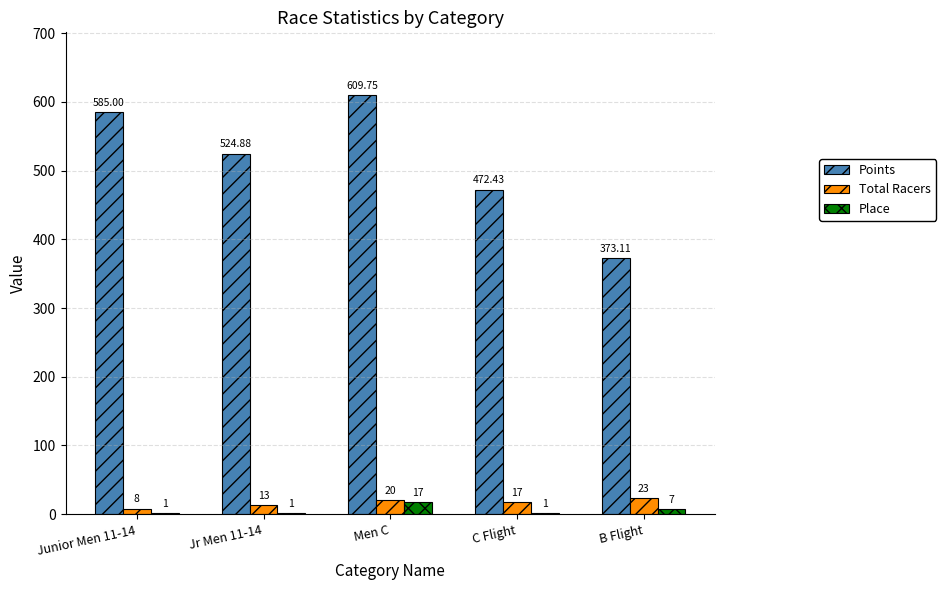

Which series changed the most between Junior Men 11-14 and C Flight?

Points